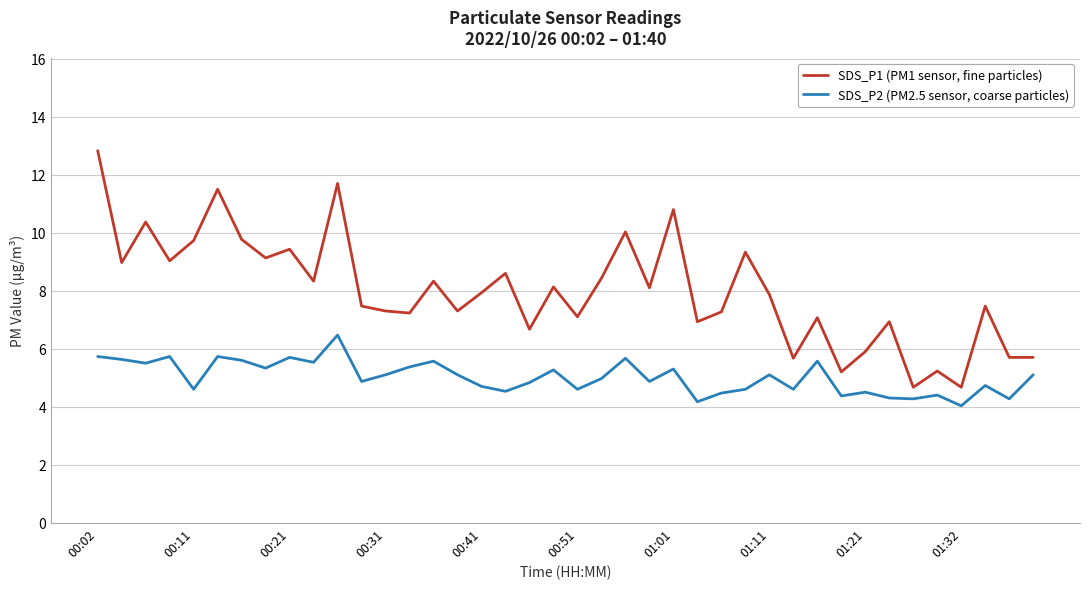

What is the difference between the maximum and minimum values in the SDS_P2 (PM2.5 sensor, coarse particles) series?

2.4